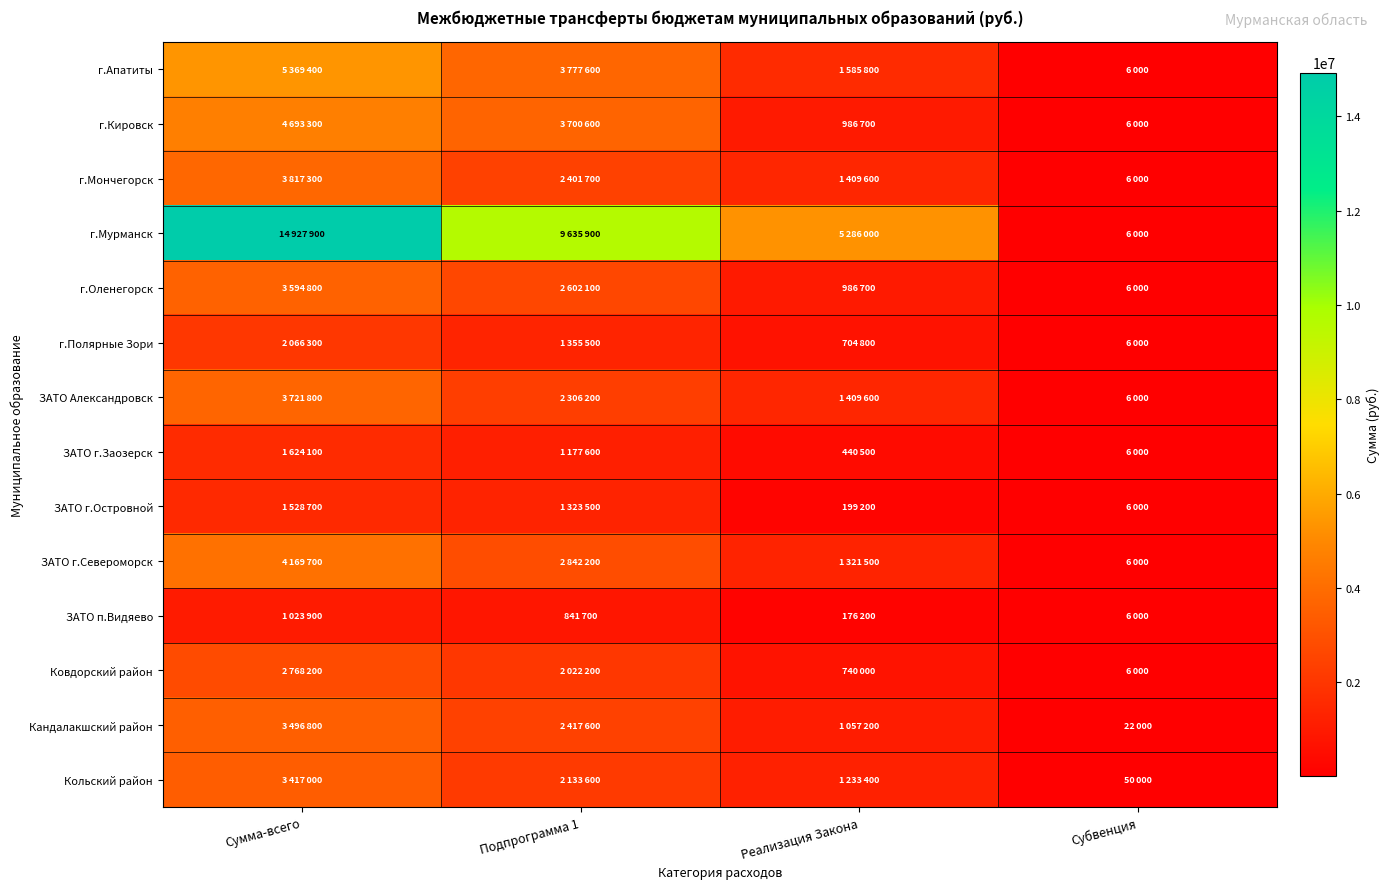

What is the spread (max minus min) of values at Реализация Закона?

5109800